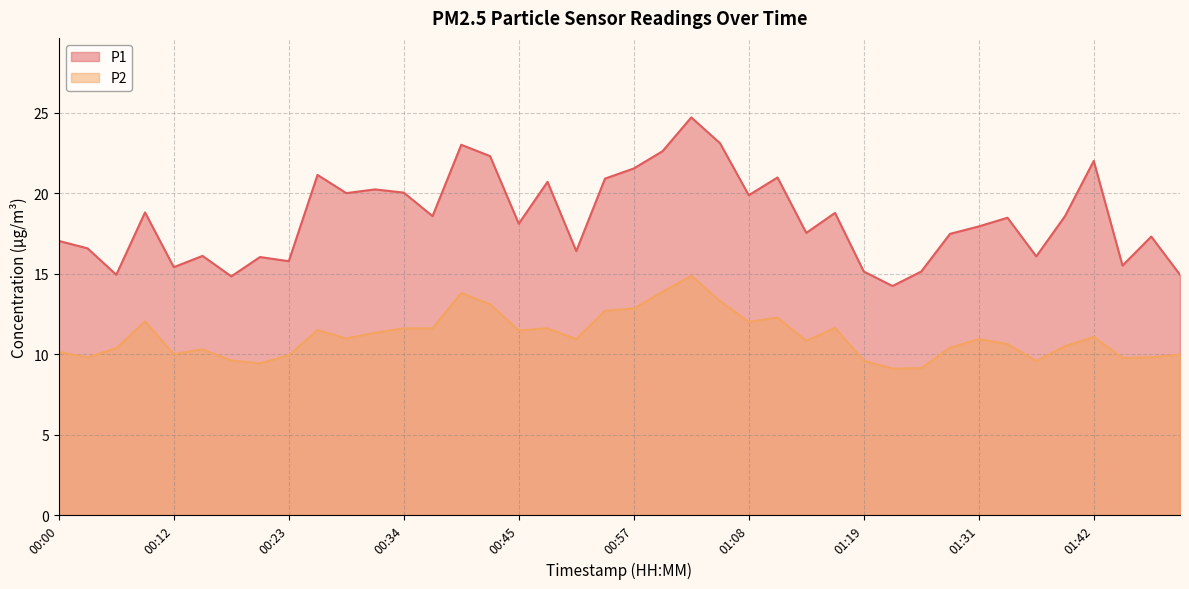

True or false: P1 and P2 cross at least once.

False